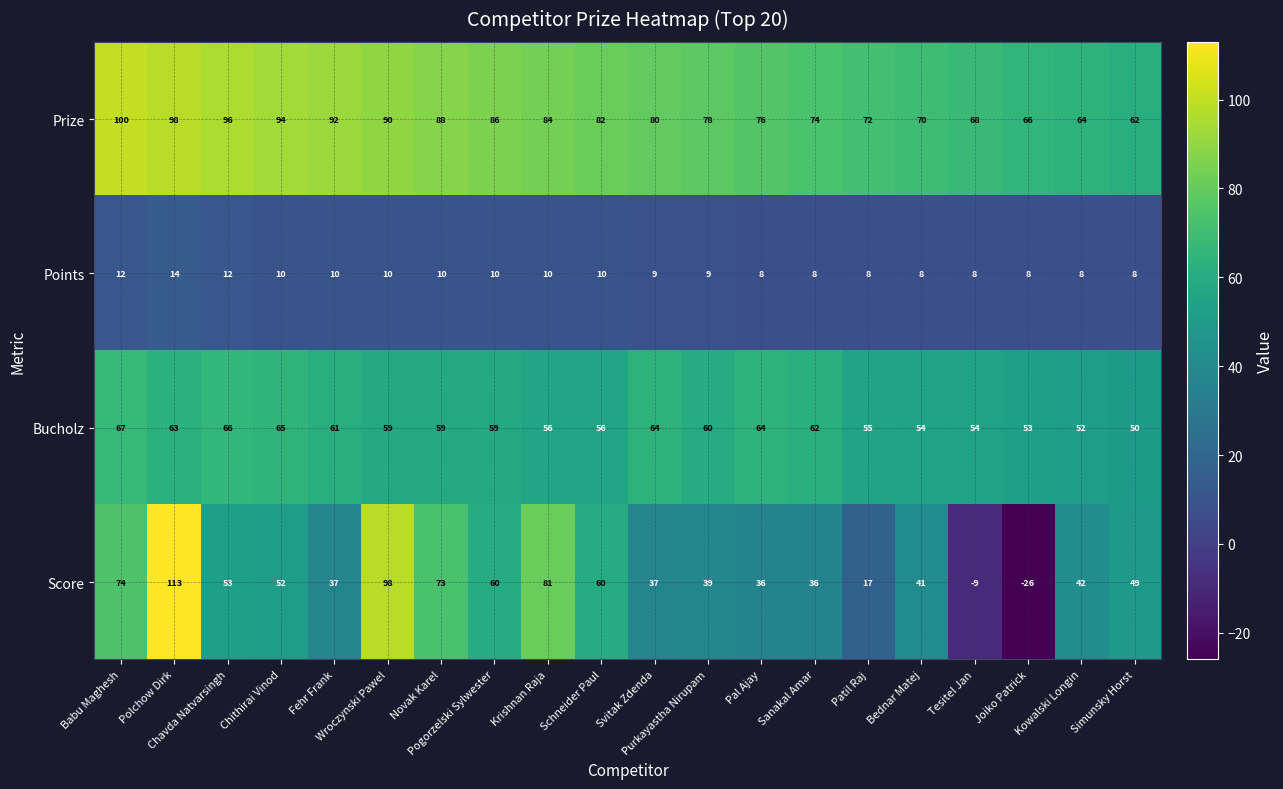

What is the difference between the maximum and minimum values in the Bucholz series?

17